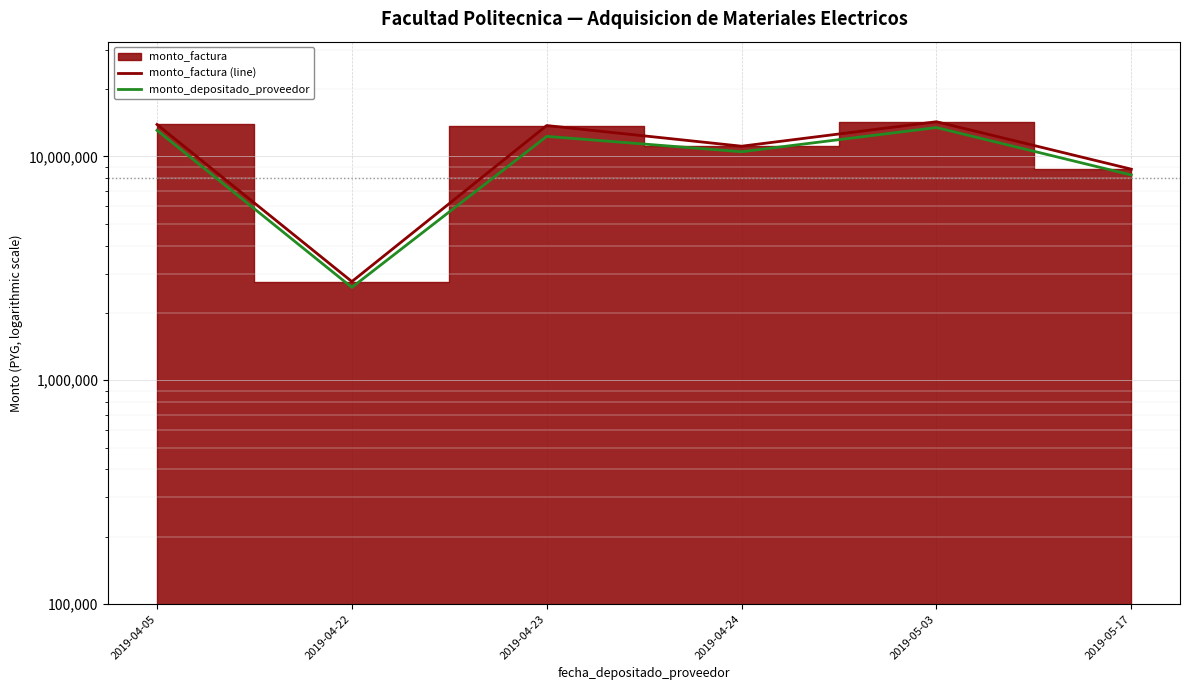

Which has a higher value, 2019-04-22 or 2019-05-17?

2019-05-17